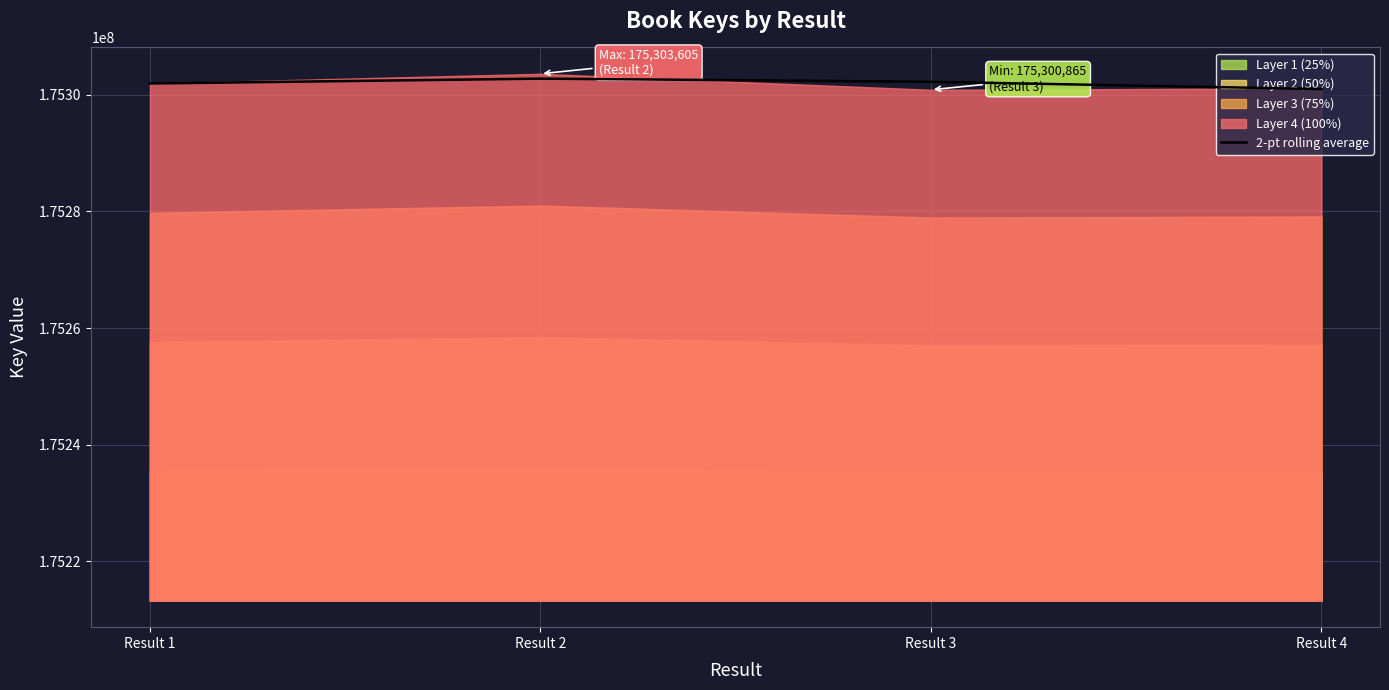

The value of 2-pt rolling average at Result 3 is 175302235. True or false?

True